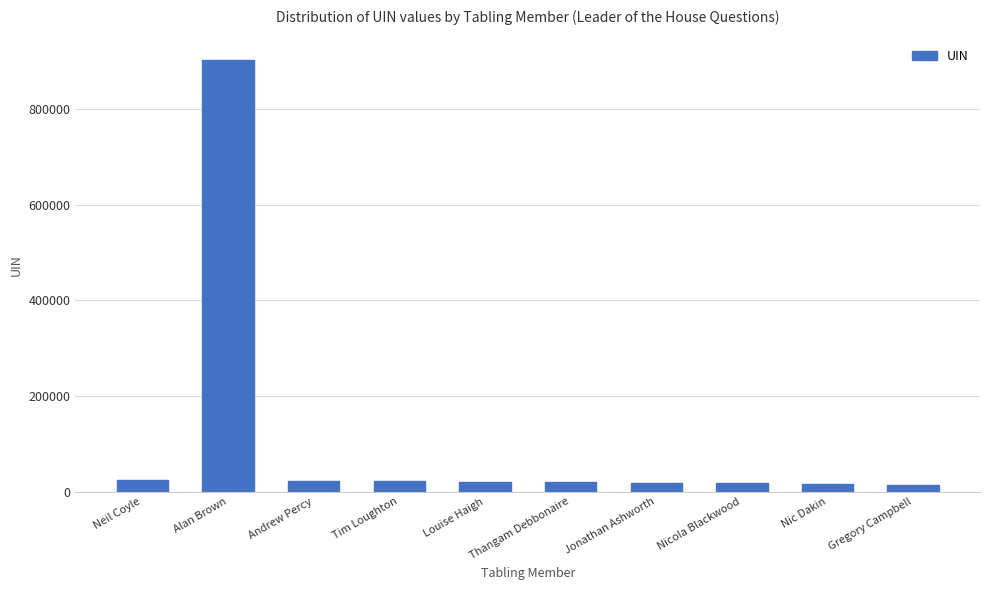

The value at Louise Haigh is 20115. True or false?

True